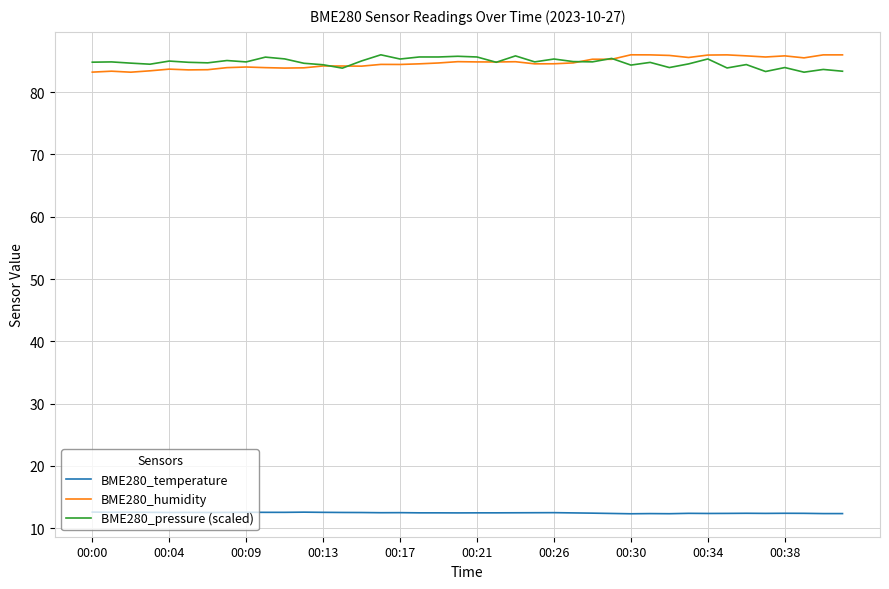

What is the minimum value for BME280_humidity?

83.2